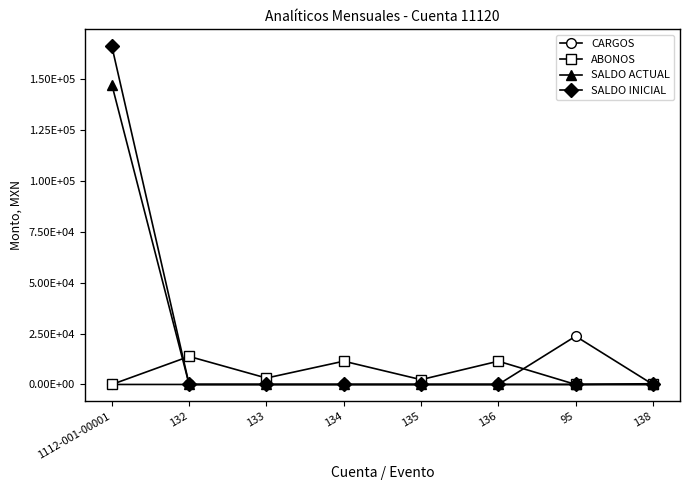

How many intersections are there between ABONOS and SALDO ACTUAL?

1